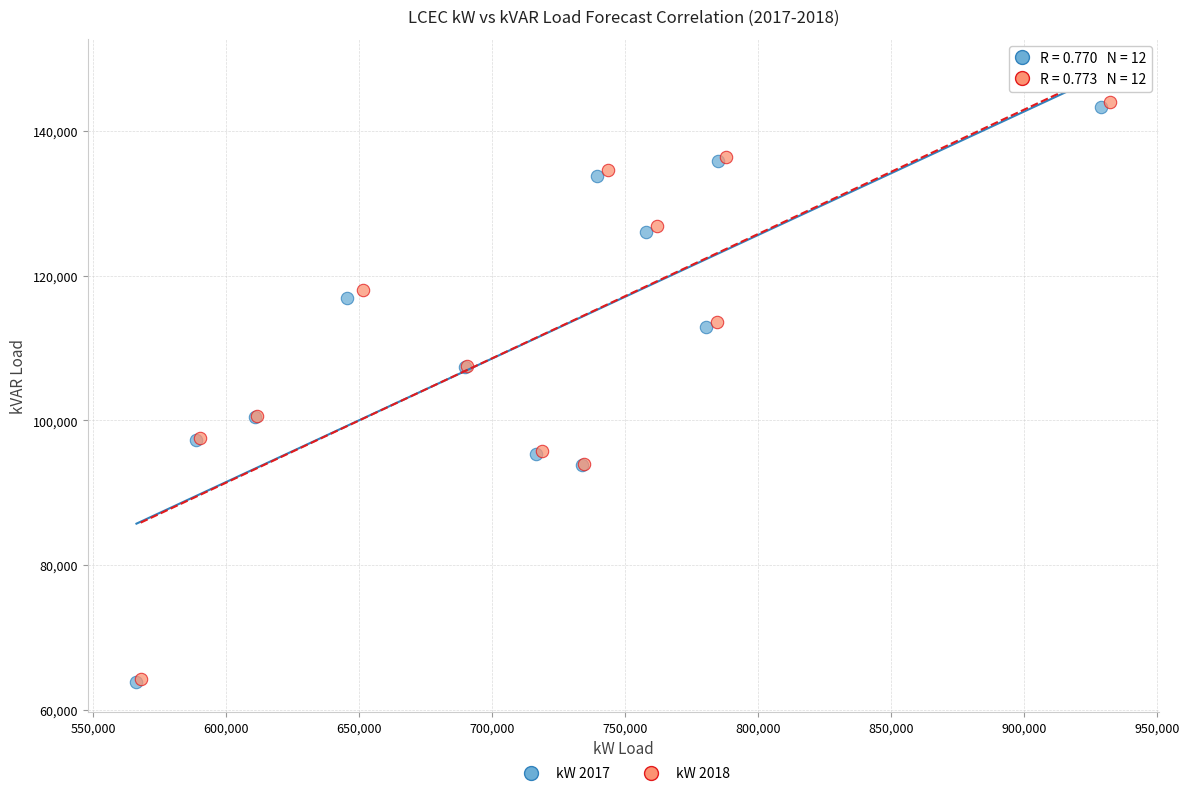

What are all the series names shown in the legend?

kW 2017, kW 2018